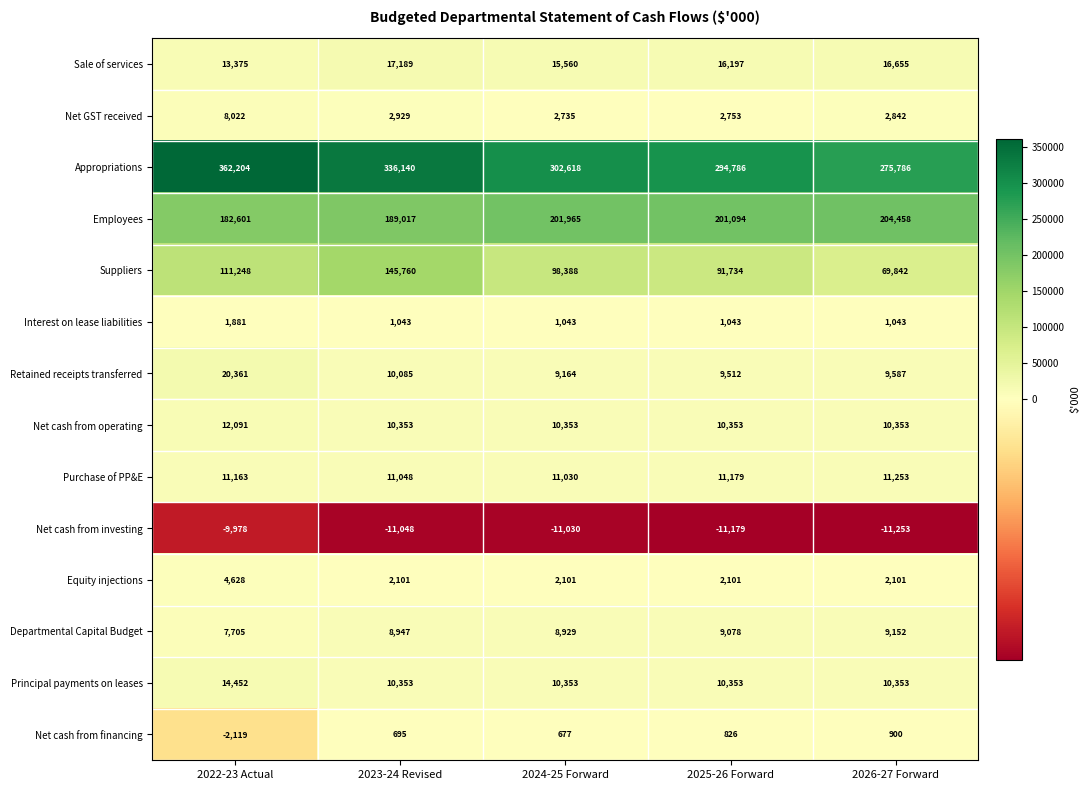

At which category is the sum across all series the highest?

2022-23 Actual